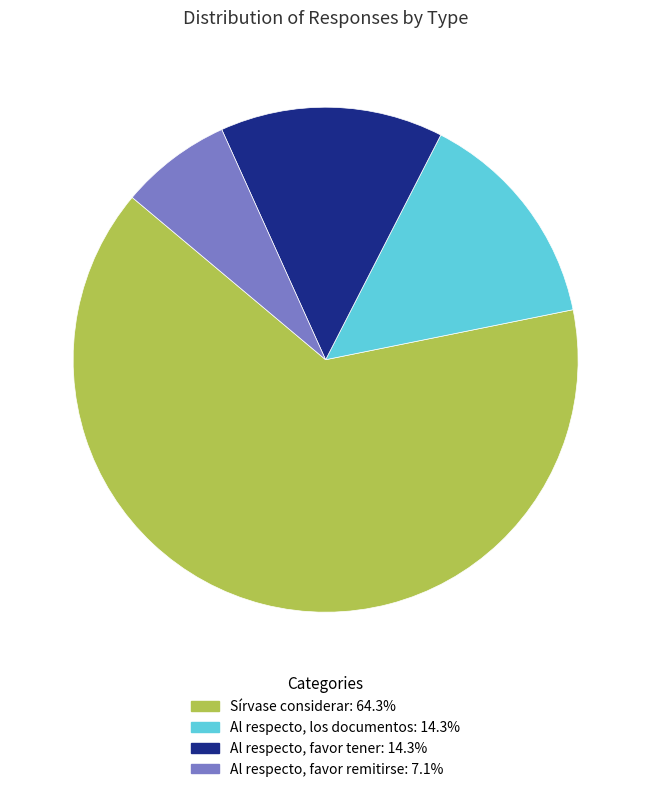

Is there a majority slice in this chart?

Yes